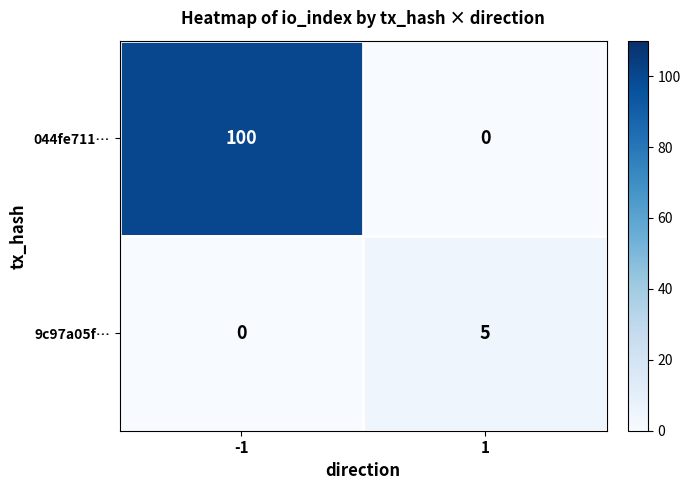

Reading right to left, transcribe all the data shown in this chart.

044fe711…: 1=0	-1=100
9c97a05f…: 1=5	-1=0